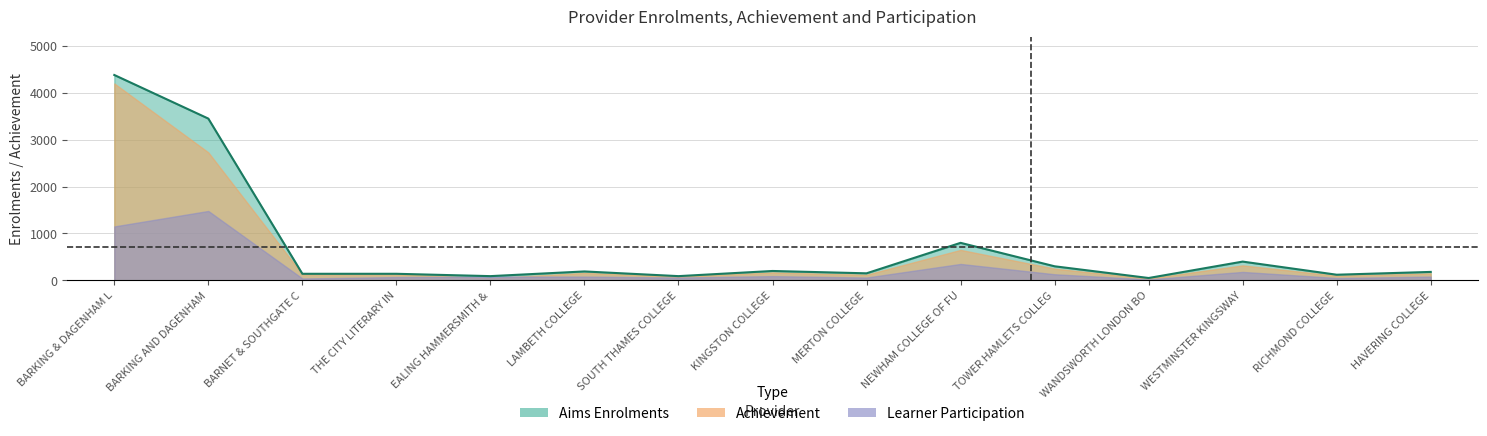

What are all the series names shown in the legend?

aims_enrolments, achievement, learner_participation